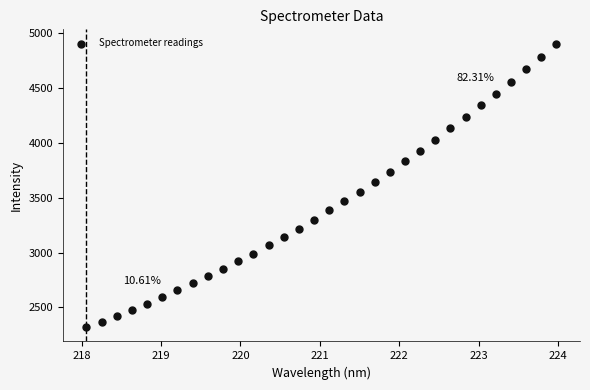

What is the range of Y values (max minus min)?

2587.2